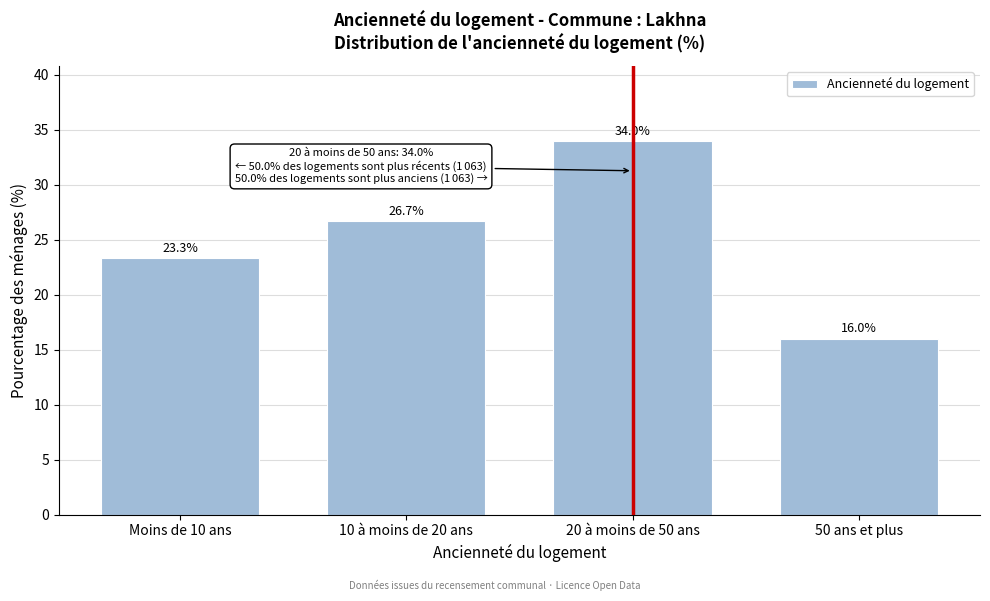

Reading left to right, extract all data points from this chart.

23.3	26.7	34.0	16.0